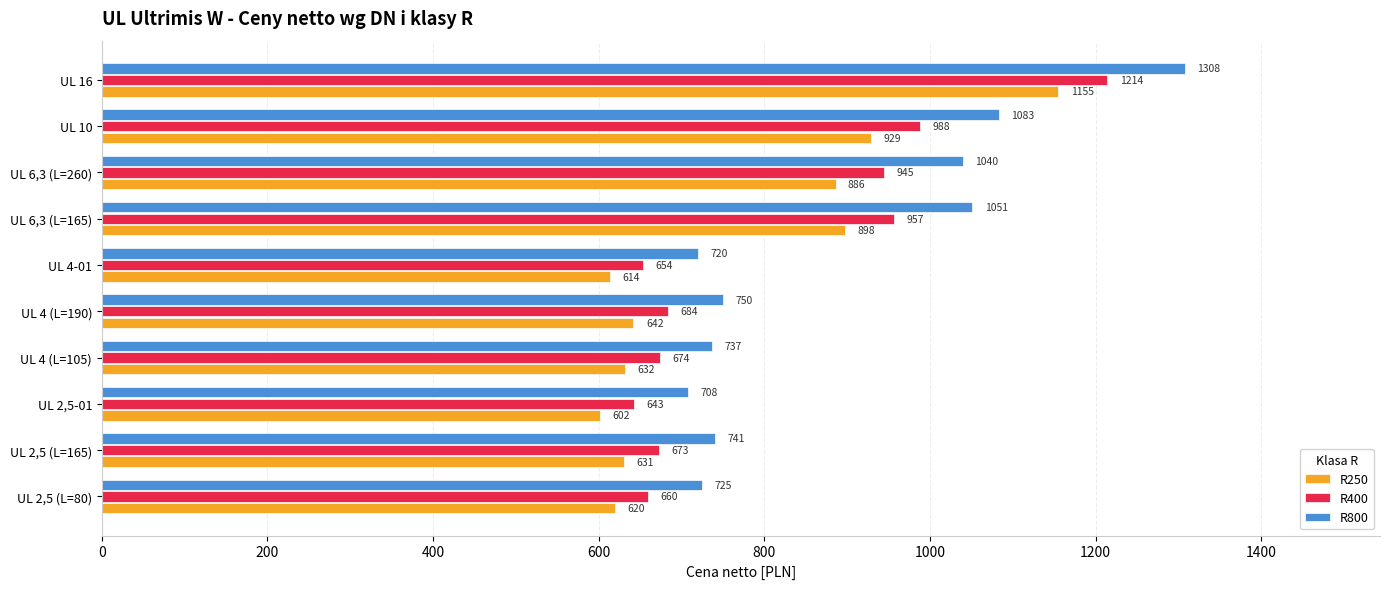

How many values in the R400 series are below 684?

5